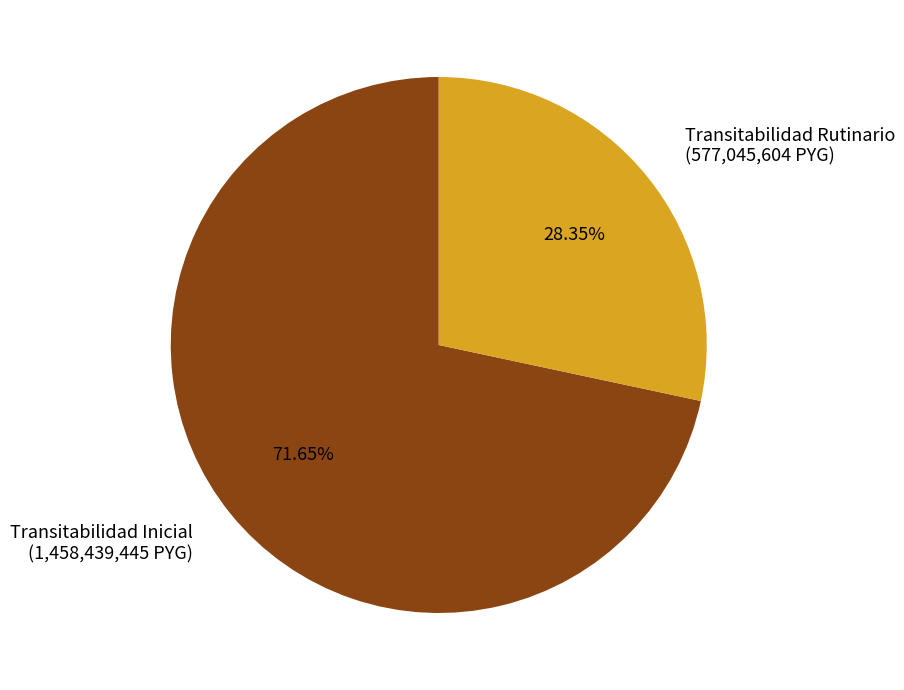

How many slices are in this pie chart?

2